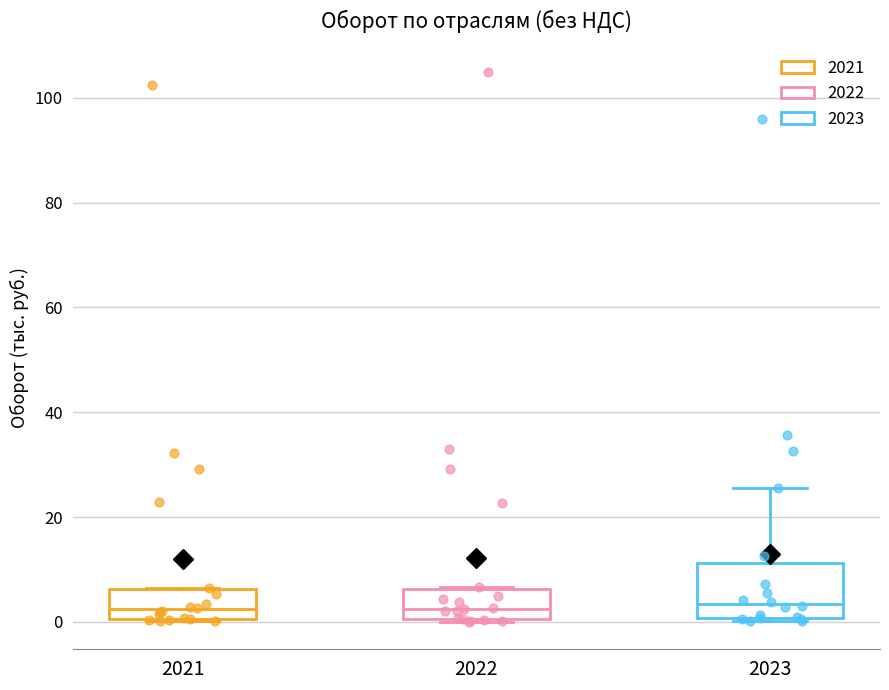

Reading left to right, transcribe this box plot: for each box, give where its median line is, the range the box spans, and where its two whiskers end, as read against the y-axis. The values are not printed on the chart, so give them approximately, as read against the axis.

2021: median 2, box 0 to 6, whiskers 0 to 6
2022: median 2, box 0 to 6, whiskers 0 (just below the box's lower edge) to 6
2023: median 4, box 0 to 12, whiskers 0 (just below the box's lower edge) to 26